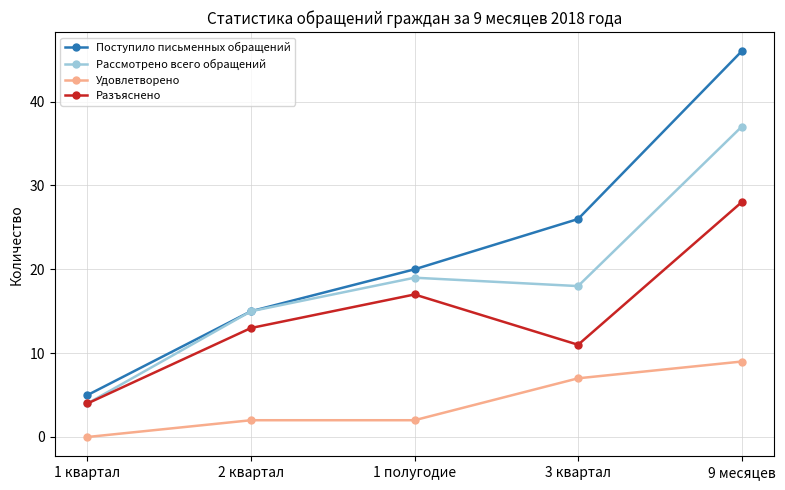

What position from the right is 3 квартал?

2